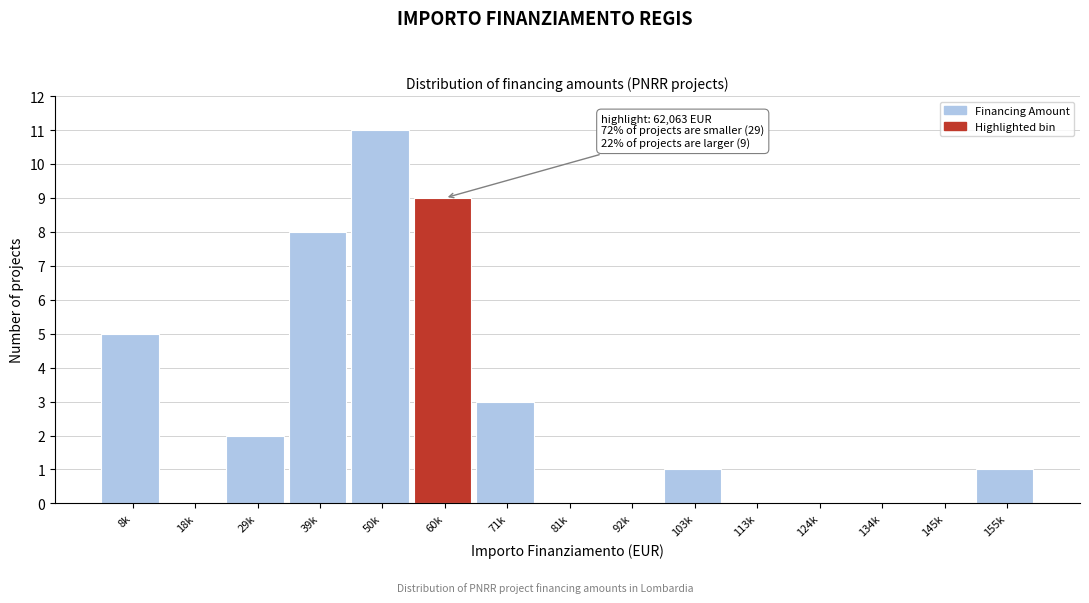

Reading right to left, what are all the values shown in this chart?

155k=1	145k=0	134k=0	124k=0	113k=0	103k=1	92k=0	81k=0	71k=3	60k=9	50k=11	39k=8	29k=2	18k=0	8k=5